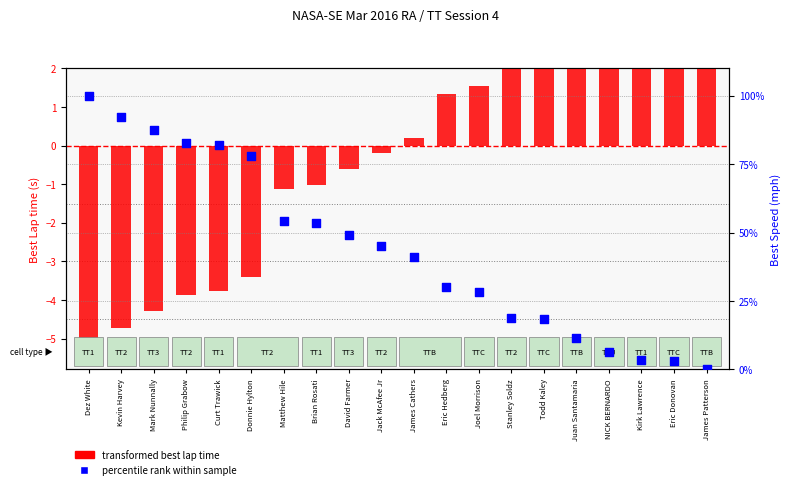

Which series has the largest total across all categories?

percentile rank within sample